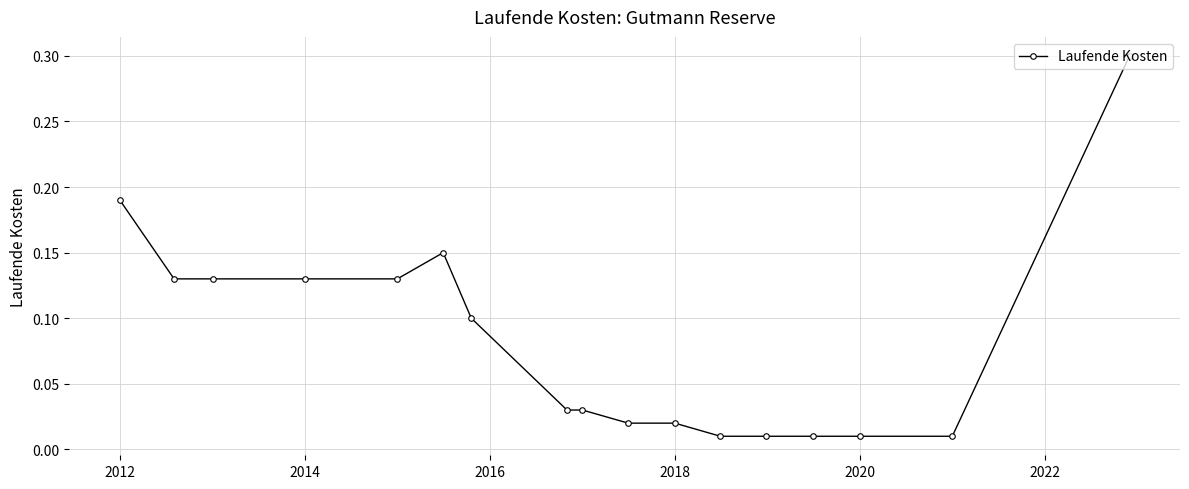

True or false: the data has more than 0 interior local peaks.

True